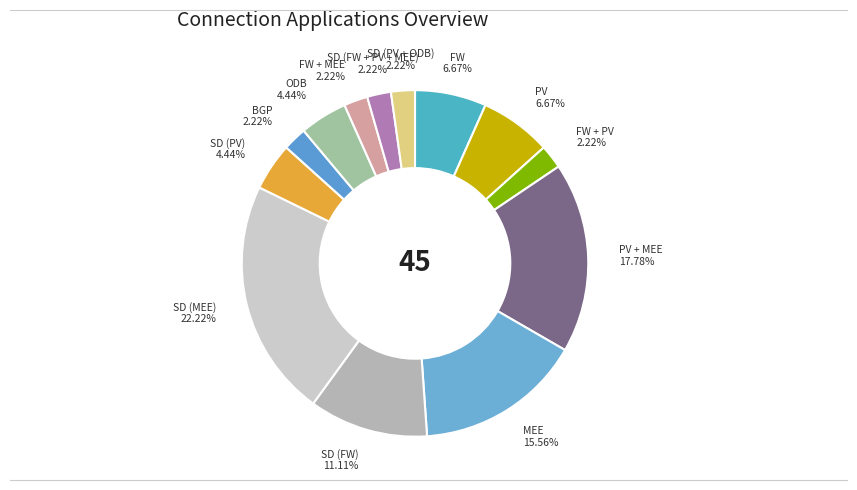

How many segments does this pie chart have?

13